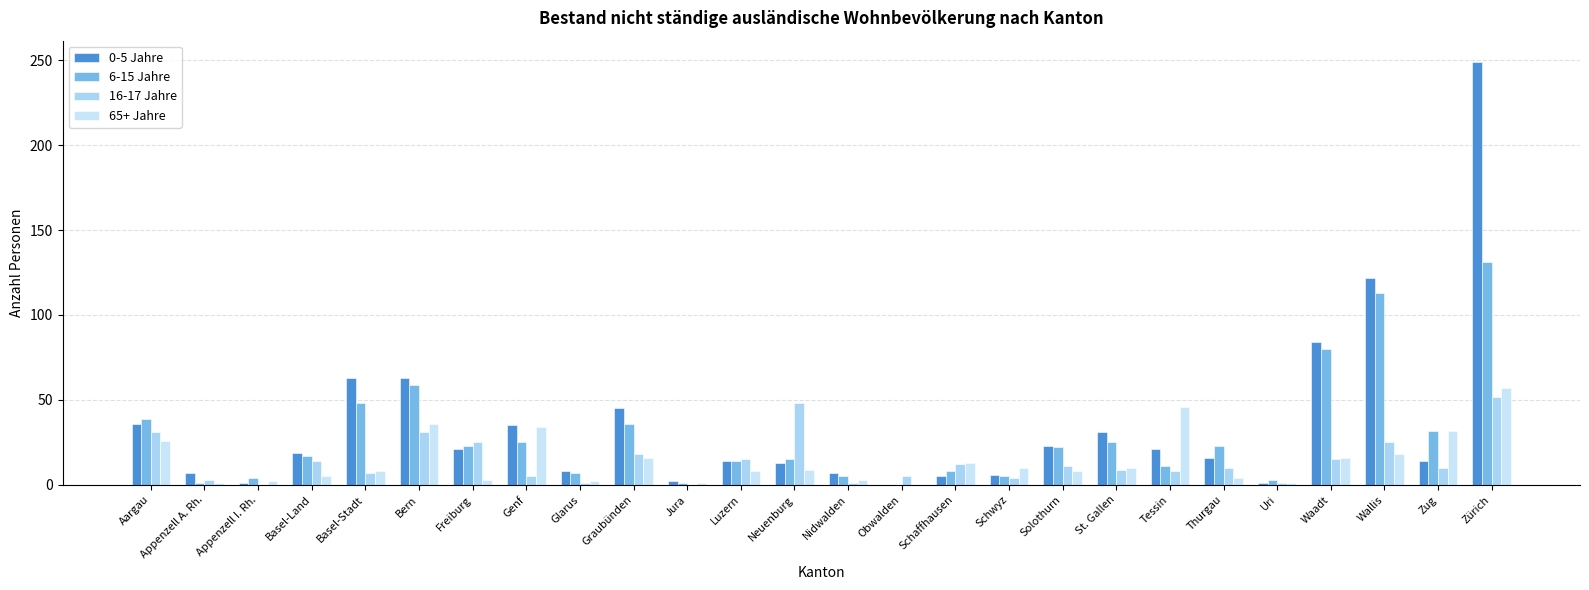

What are all the series names shown in the legend?

0-5 Jahre, 6-15 Jahre, 16-17 Jahre, 65+ Jahre